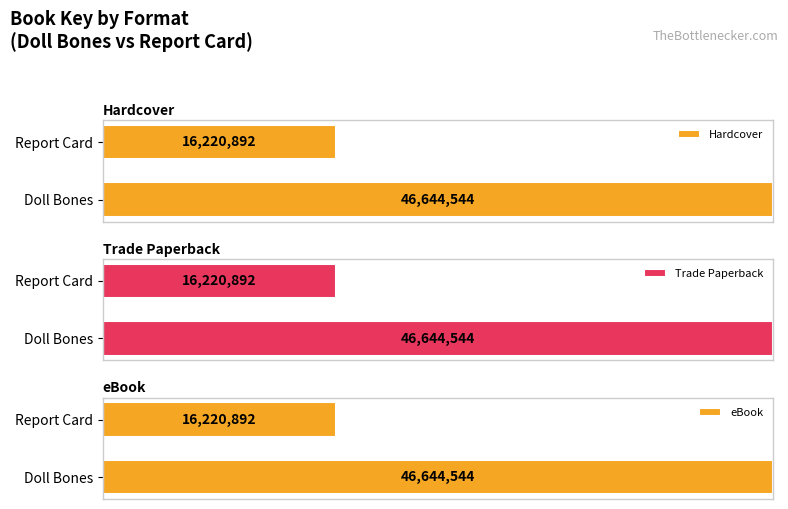

Rank the series at Report Card from lowest to highest value.

Hardcover, Trade Paperback, eBook